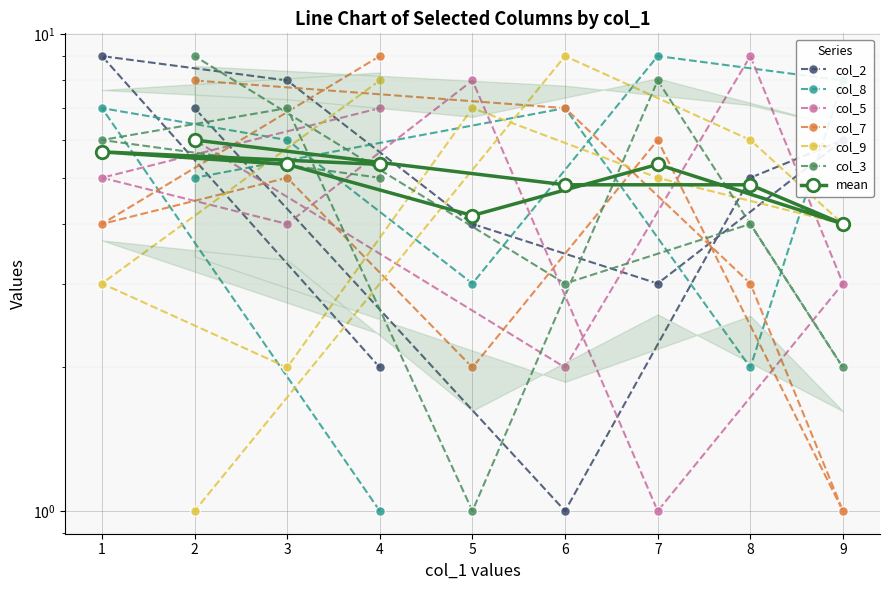

What is the difference between the maximum and second lowest values in the col_2 series?

7